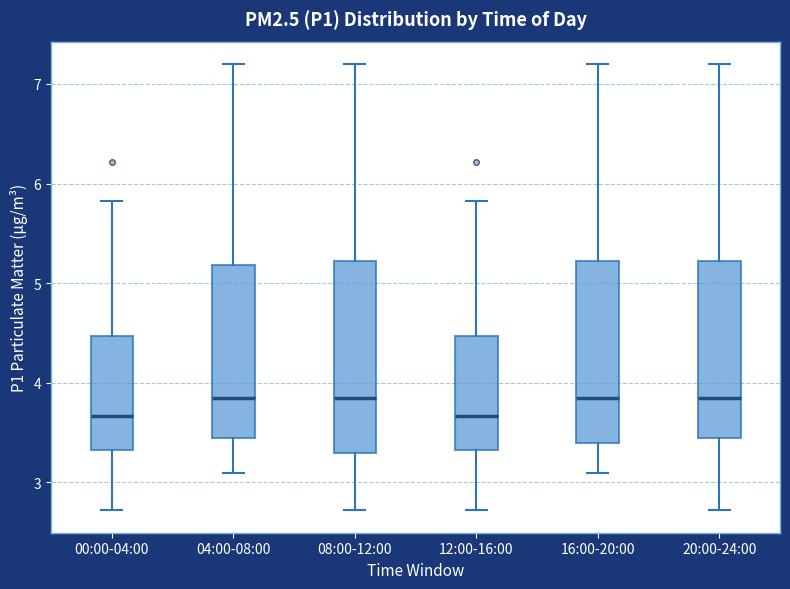

Which box is the tallest, from its lower edge to its upper edge?

08:00-12:00